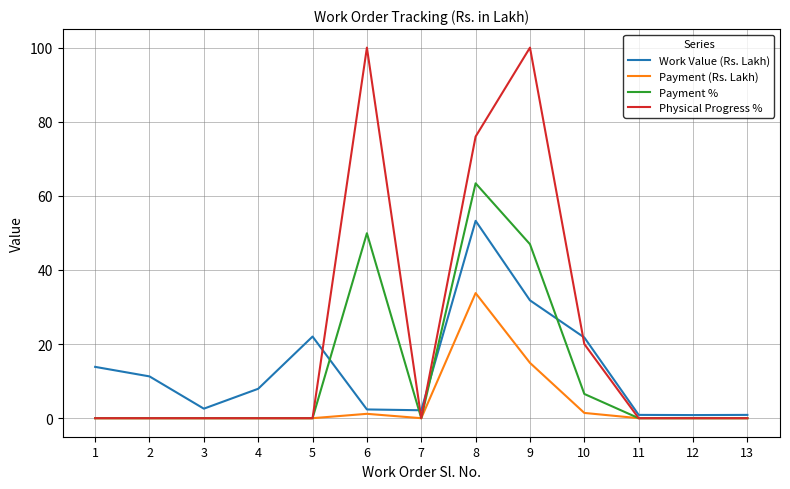

What is the difference between the highest and lowest values at 3?

2.6